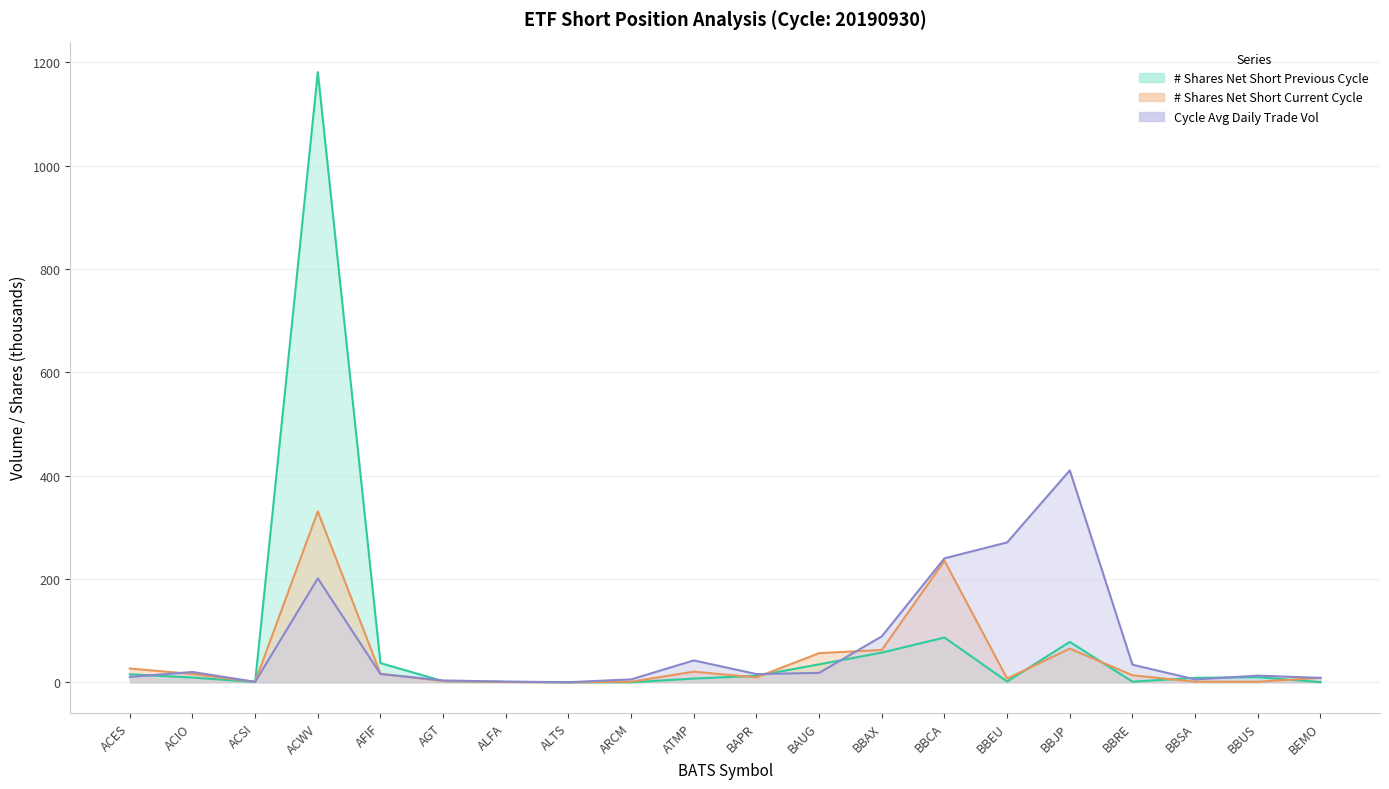

How many intersections are there between # Shares Net Short Current Cycle and # Shares Net Short Previous Cycle?

10